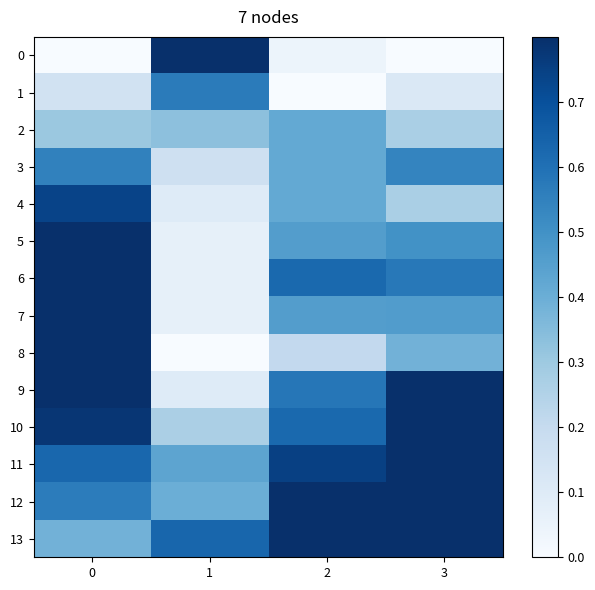

How many series are shown in this chart?

14